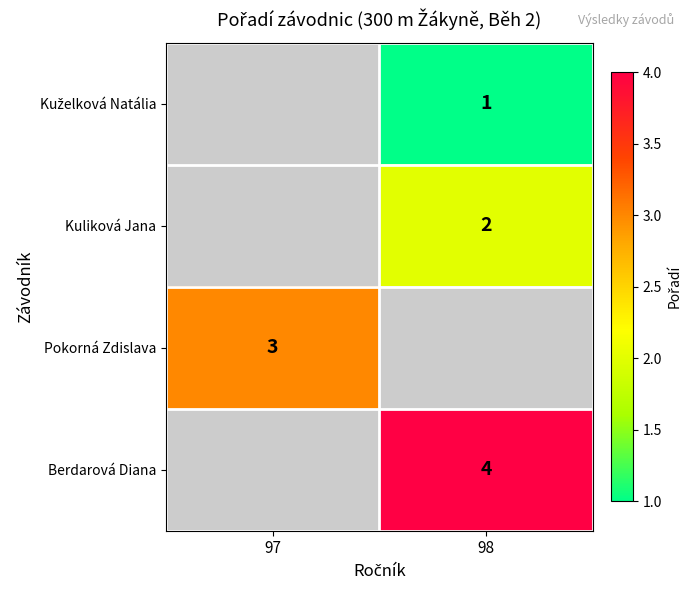

Is it true that Pokorná Zdislava equals 3 at 97?

True